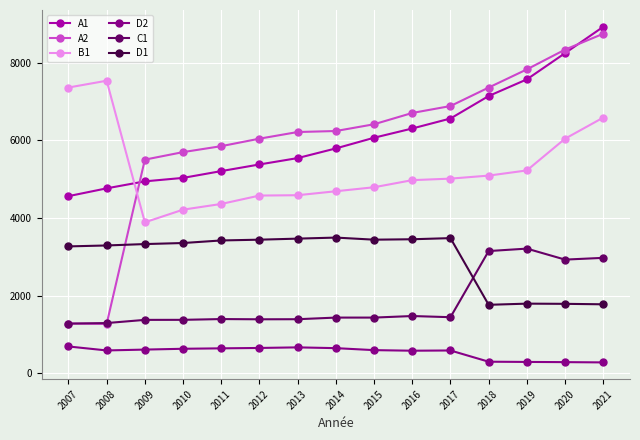

How many distinct data groups are displayed?

6